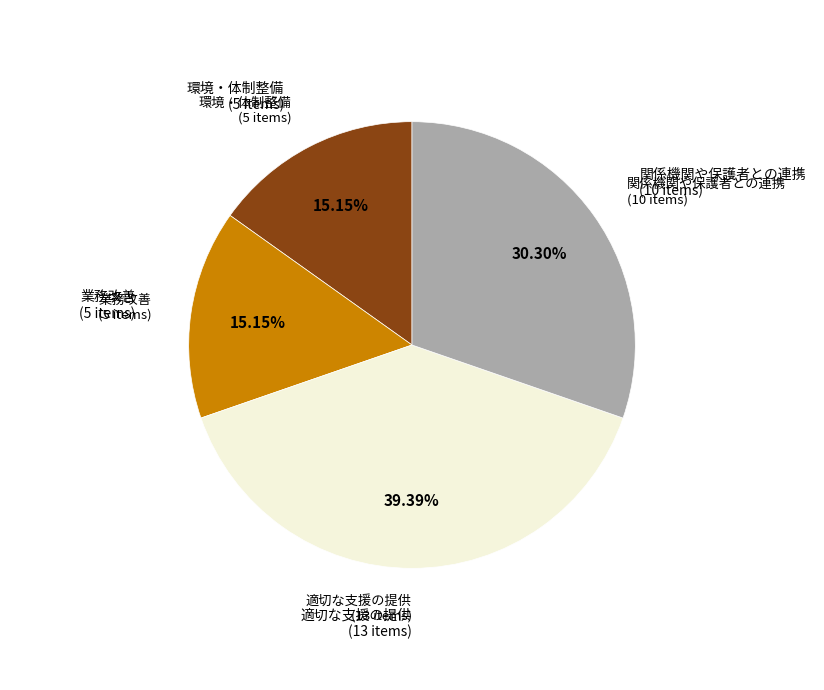

To the nearest percent, what percentage of the pie is 関係機関や保護者との連携?

30%